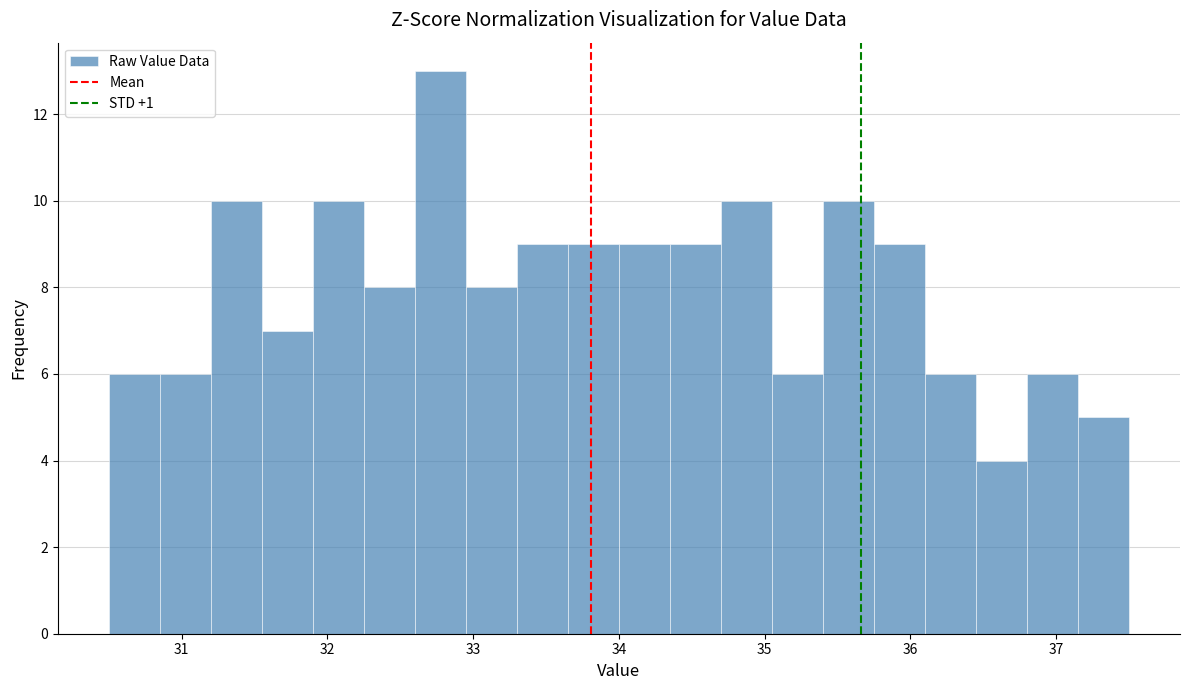

Around what value on the x-axis is the tallest bar? Give the approximate position of its centre, as read against the axis.

32.8